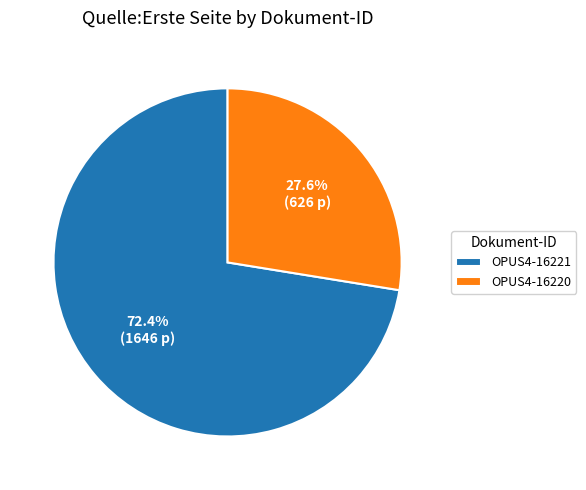

Is it true that OPUS4-16221 is 72% of the pie?

True